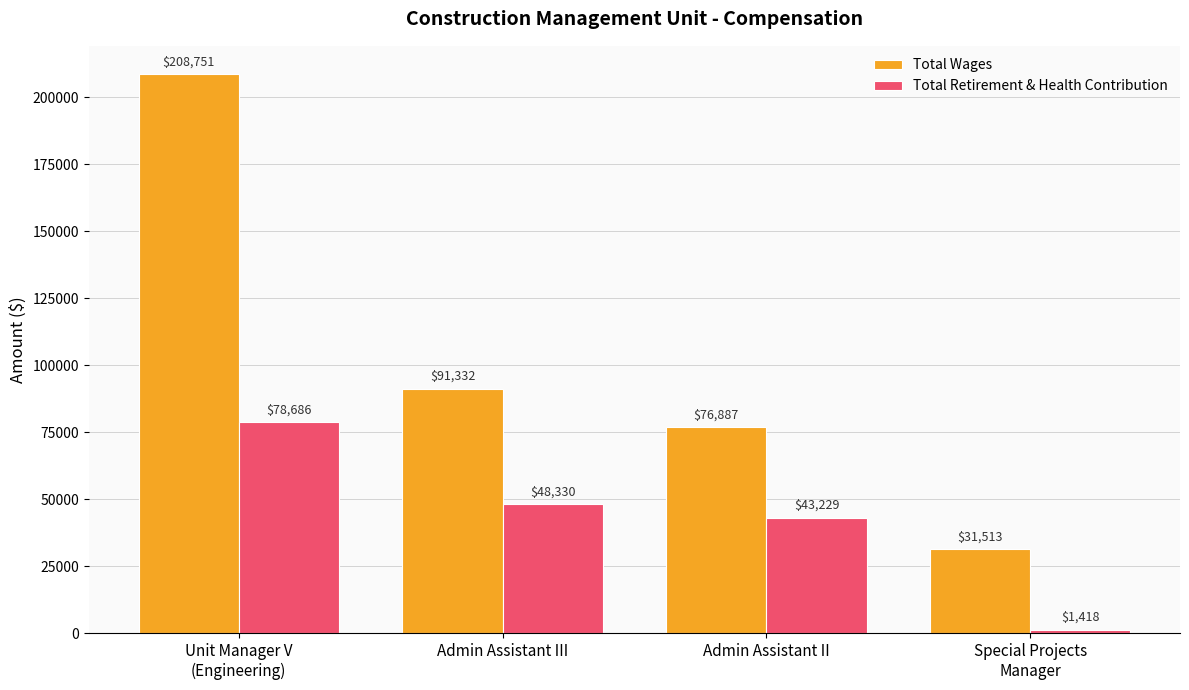

List the series in order of their peak value, highest first.

Total Wages, Total Retirement & Health Contribution